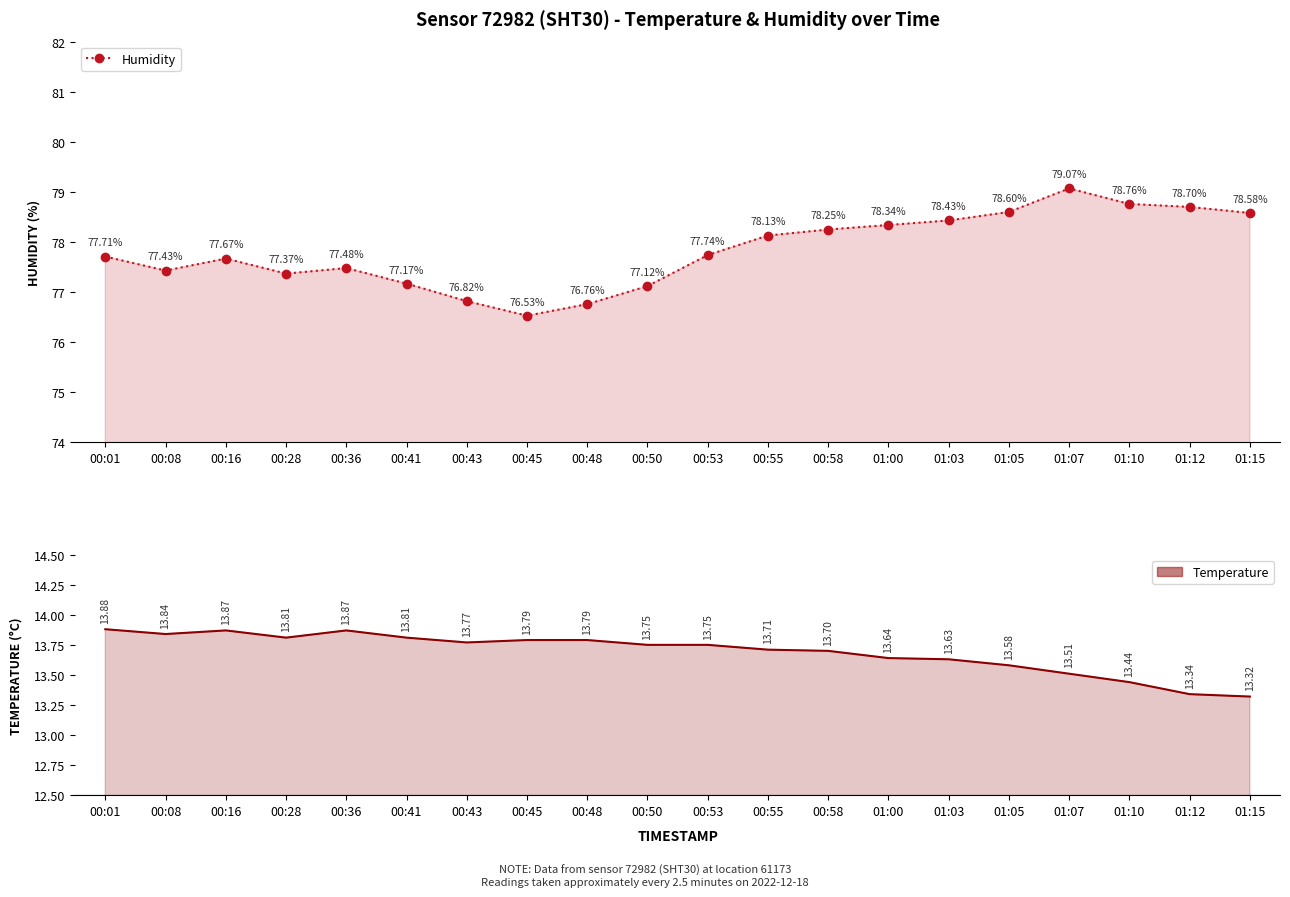

True or false: humidity and temperature intersect in this chart.

False